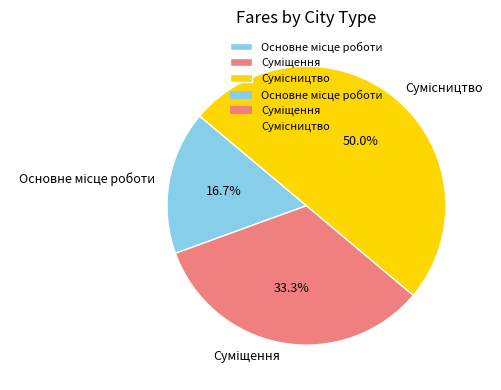

To the nearest percent, what is the combined percentage of Сумісництво and Суміщення?

83%